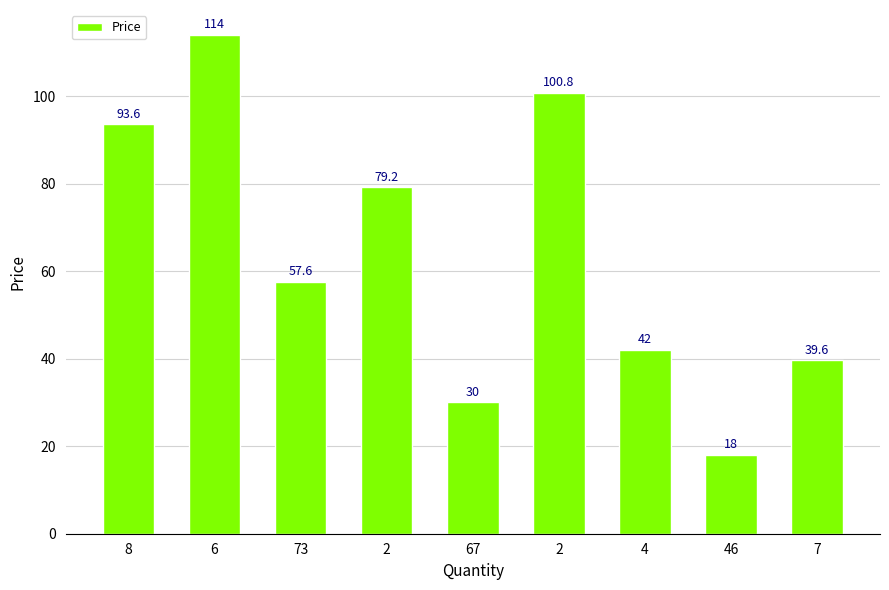

Reading left to right, what are all the values shown in this chart?

93.6	114.0	57.6	79.2	30.0	100.8	42.0	18.0	39.6